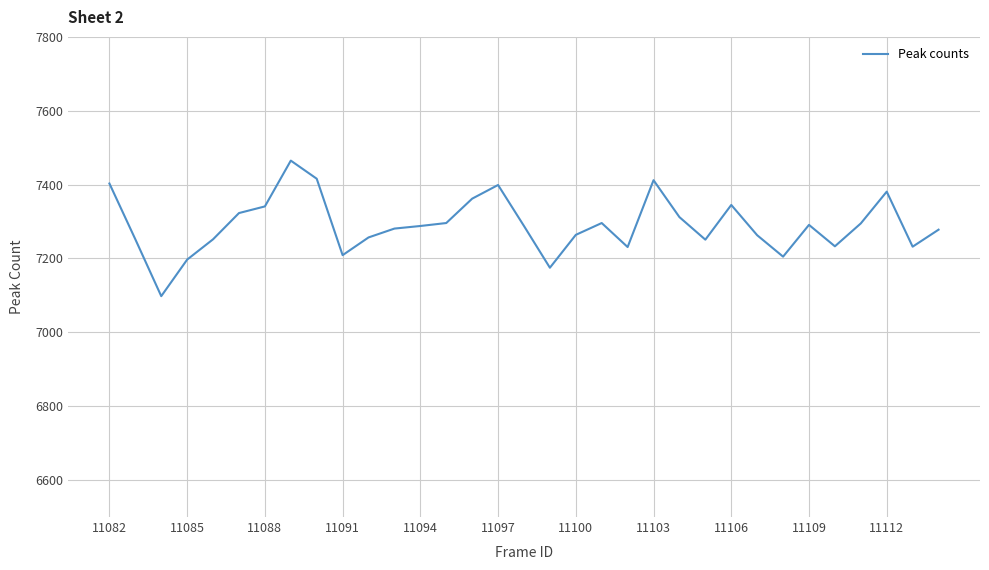

What is the sum of all values?

240591